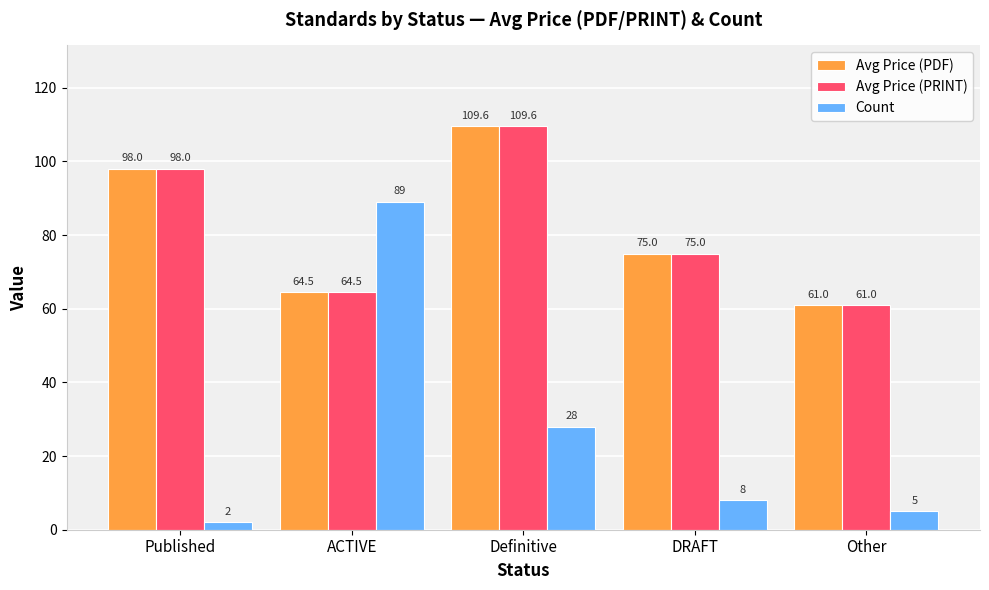

Reading left to right, what are all the values shown in this chart?

Avg Price (PDF): Published=98.0	ACTIVE=64.5	Definitive=109.6	DRAFT=75.0	Other=61.0
Avg Price (PRINT): Published=98.0	ACTIVE=64.5	Definitive=109.6	DRAFT=75.0	Other=61.0
Count: Published=2.0	ACTIVE=89.0	Definitive=28.0	DRAFT=8.0	Other=5.0